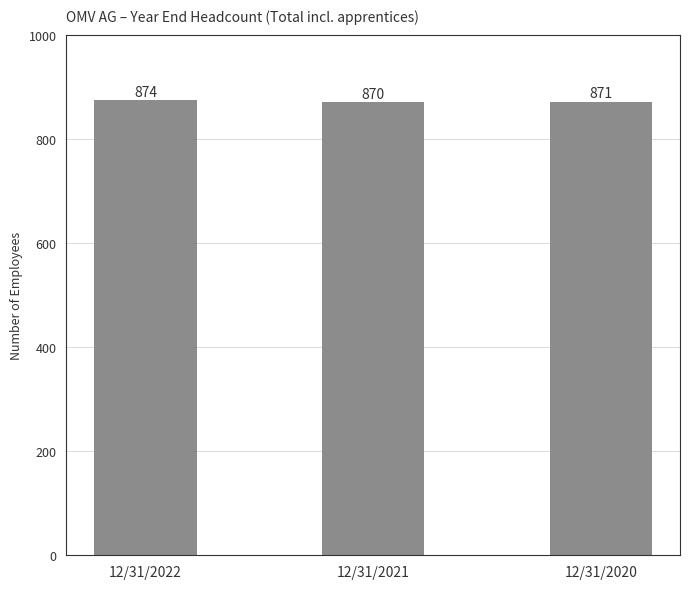

What is the value of the 2nd bar from the left?

870